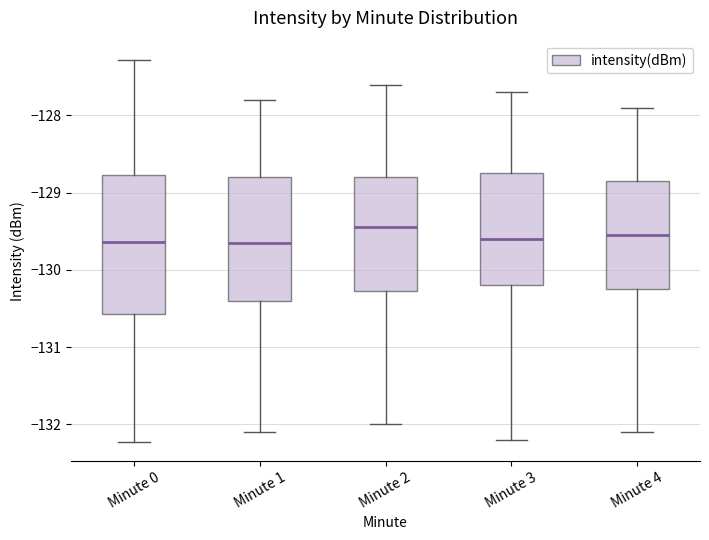

Where is the lower edge of the box for Minute 4 on the y-axis? The values are not printed on the chart, so give them approximately, as read against the axis.

-130.2